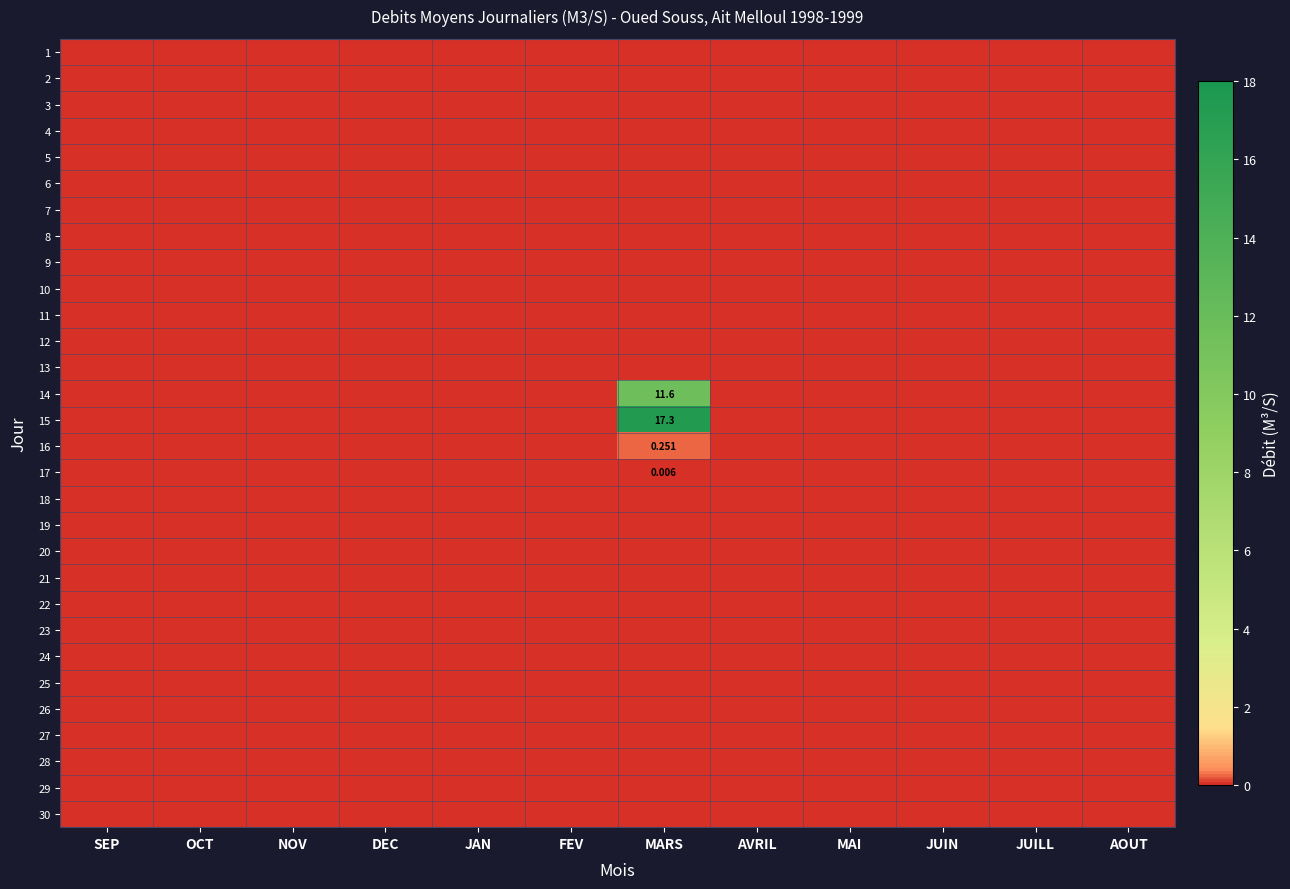

Which category has the lowest value across all series?

SEP